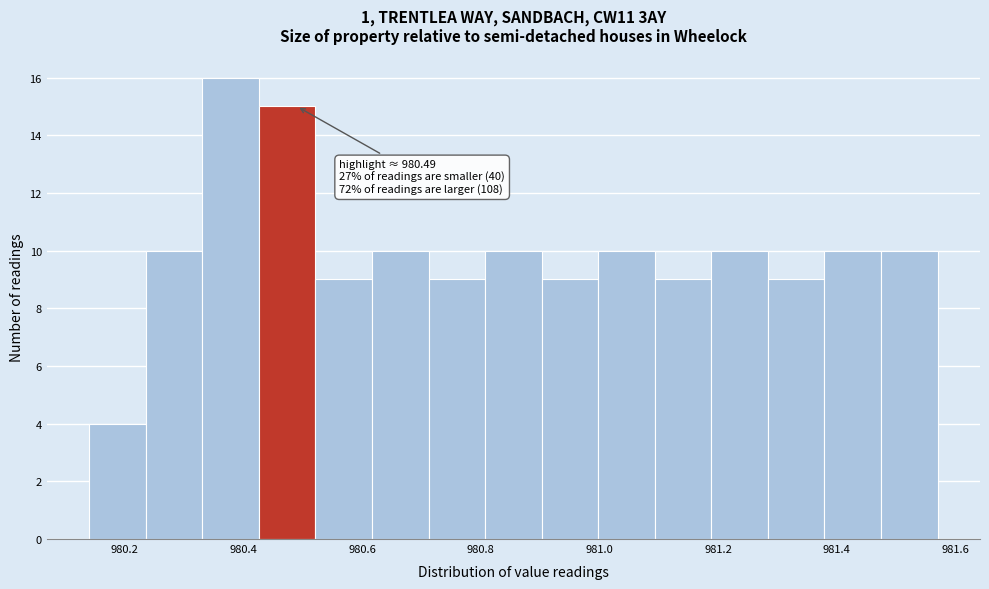

Over which range of the x-axis is the bar tallest?

980.34 to 980.42